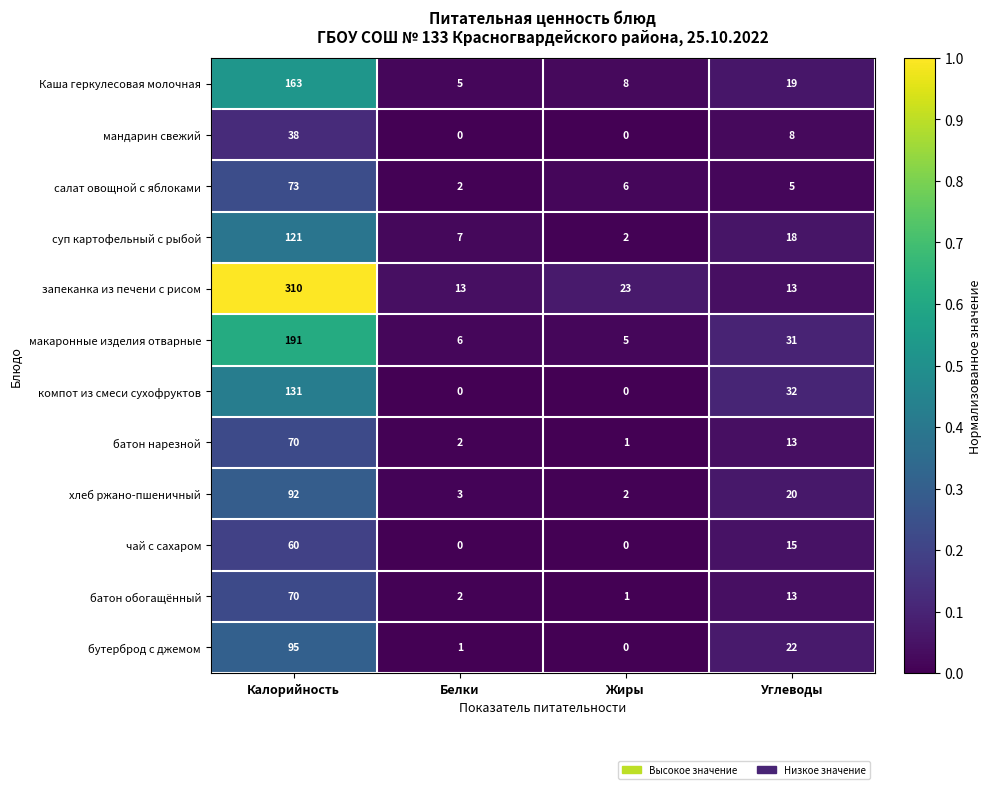

Rank the categories by батон нарезной value from highest to lowest.

Калорийность, Углеводы, Белки, Жиры